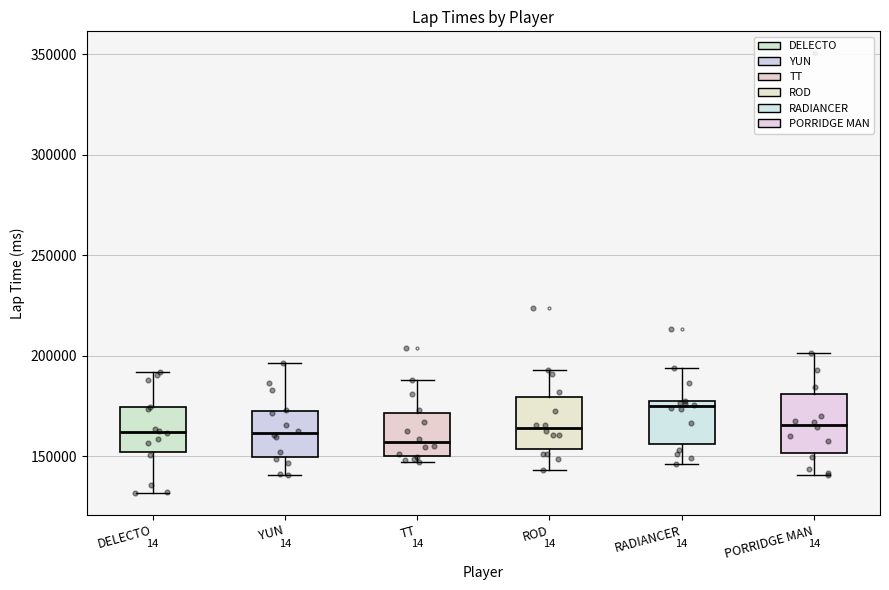

Reading left to right, read every box against the y-axis: the position of its median line, the range the box covers, and the ends of its whiskers. The values are not printed on the chart, so give them approximately, as read against the axis.

DELECTO: median 160000, box 150000 to 175000, whiskers 130000 to 190000
YUN: median 160000, box 150000 to 175000, whiskers 140000 to 195000
TT: median 155000, box 150000 to 170000, whiskers 145000 to 190000
ROD: median 165000, box 155000 to 180000, whiskers 145000 to 195000
RADIANCER: median 175000 (just below the box's upper edge), box 155000 to 175000, whiskers 145000 to 195000
PORRIDGE MAN: median 165000, box 150000 to 180000, whiskers 140000 to 200000